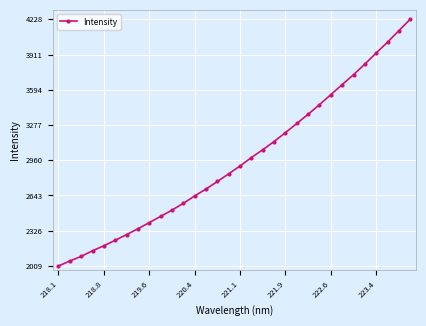

What is the average value?

2960.1